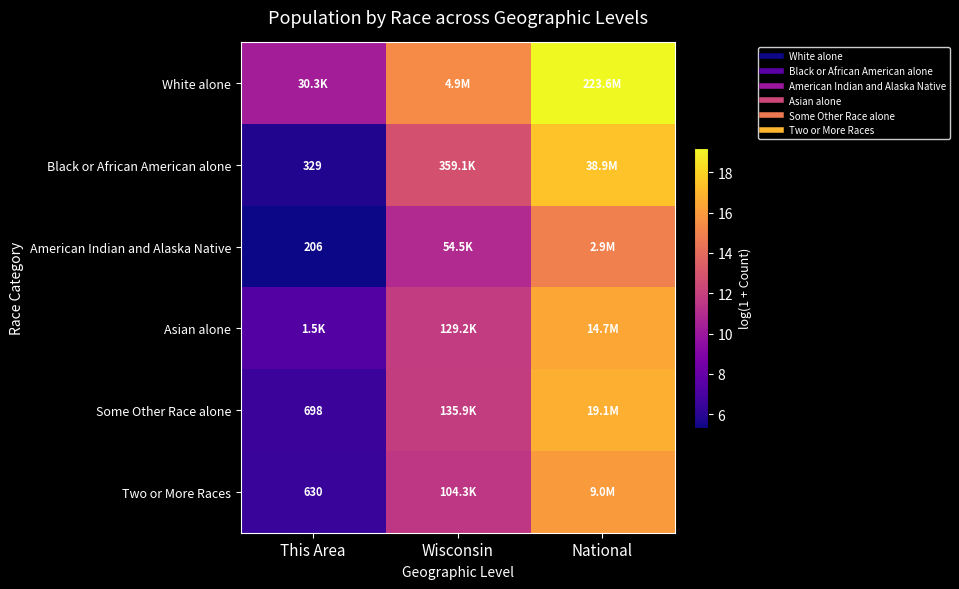

How many values in the Asian alone series exceed 11?

2